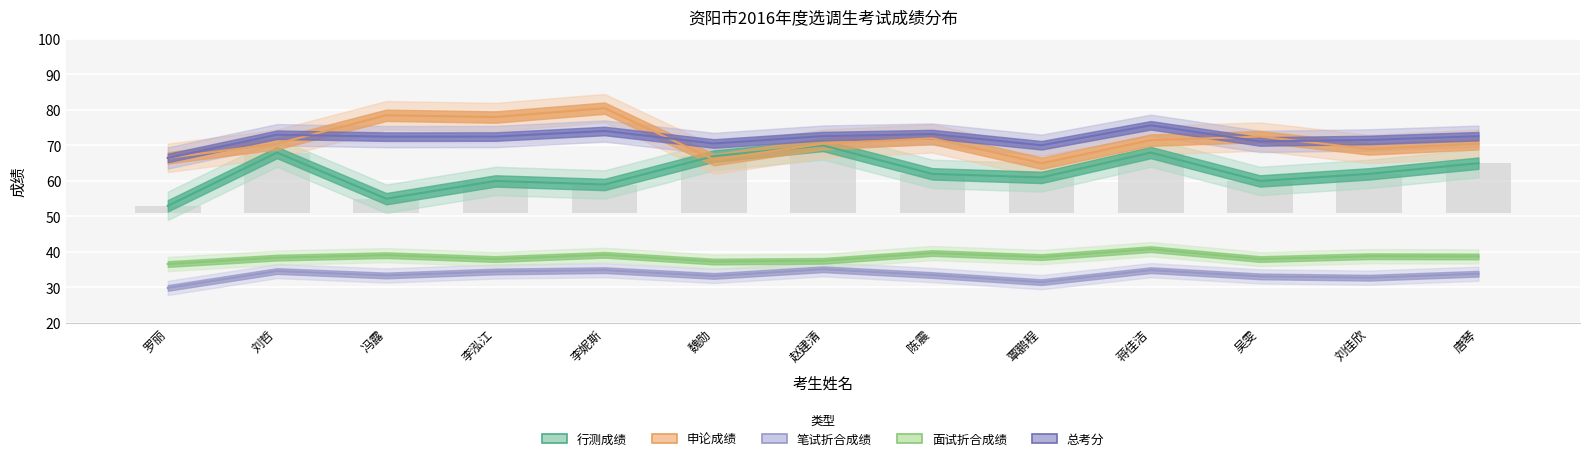

What is the highest value of the 笔试折合成绩 series?

35.1